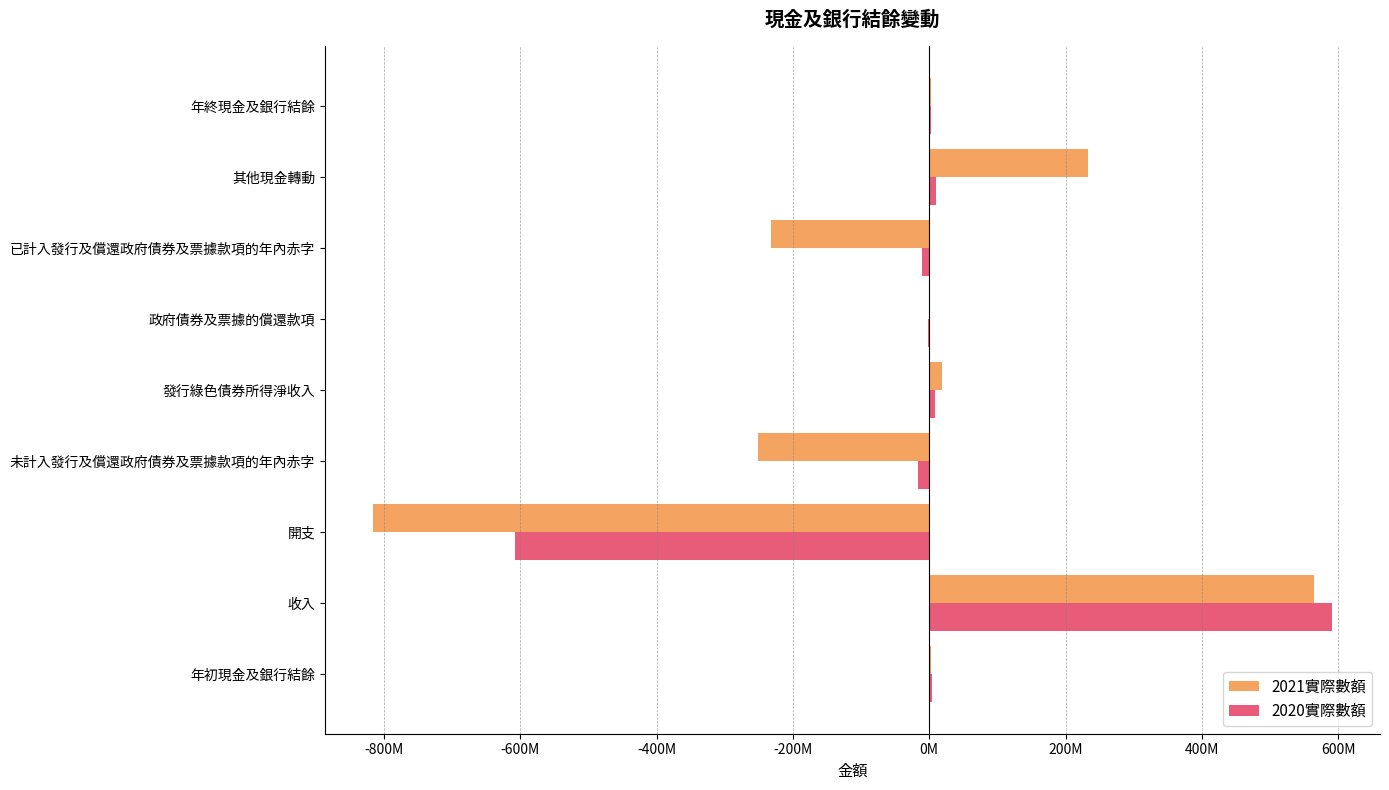

What is the minimum value shown in the chart?

-816074491